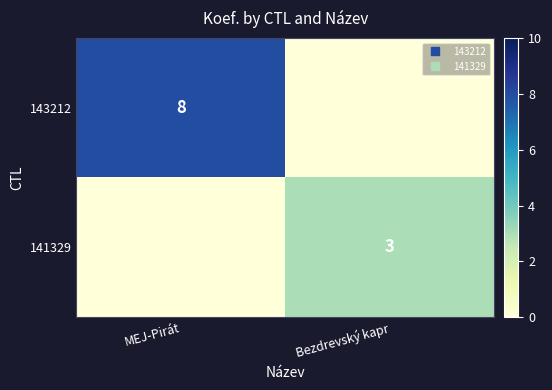

List the labels in order of 141329 value, smallest first.

MEJ-Pirát, Bezdrevský kapr